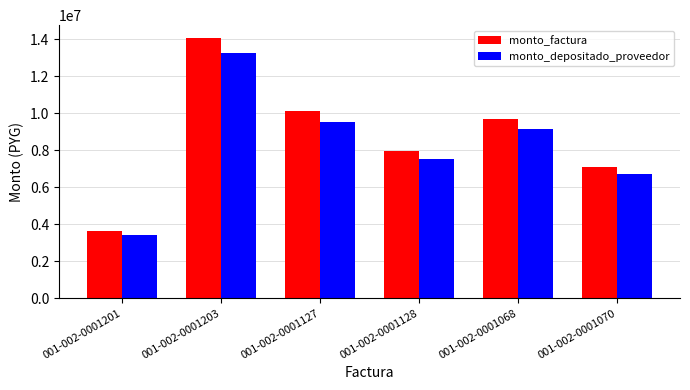

Rank the series by their maximum value, from lowest to highest.

monto_depositado_proveedor, monto_factura